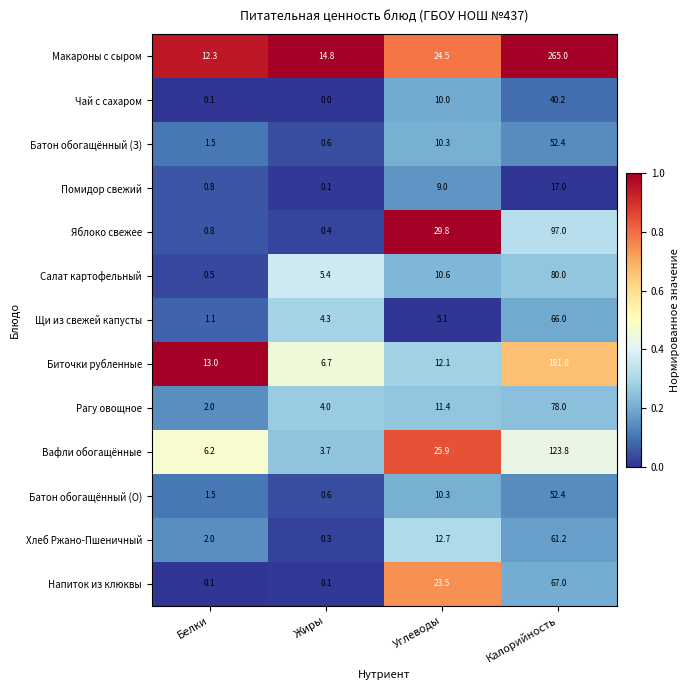

Between Белки and Калорийность, which series saw the biggest shift?

Макароны с сыром